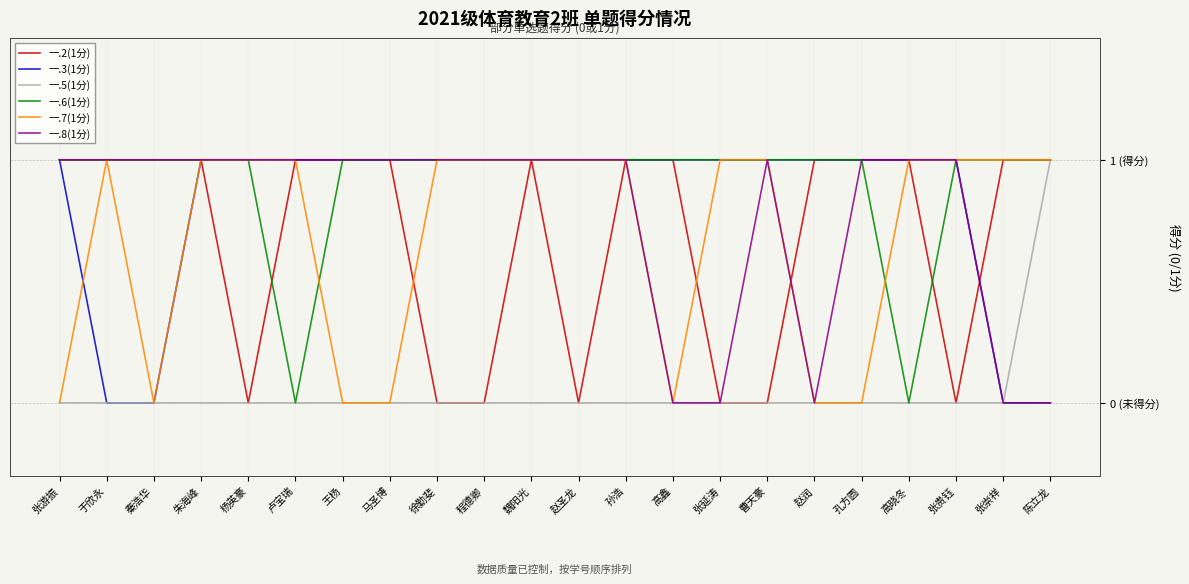

Does the chart display data point markers on the line(s)?

No